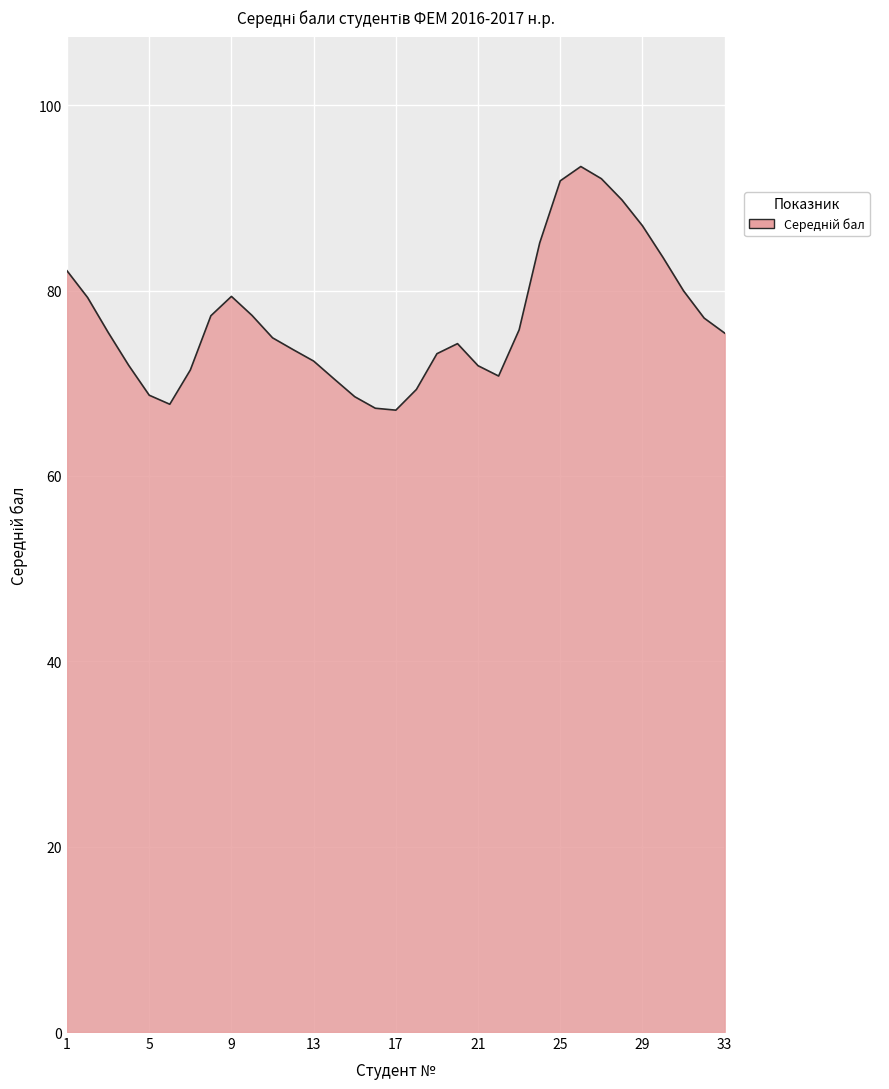

What is the greatest value displayed?

93.4